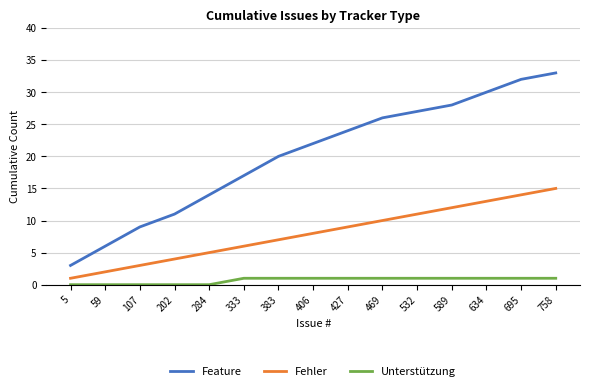

What is the difference between the Feature values at 59 and 383?

14